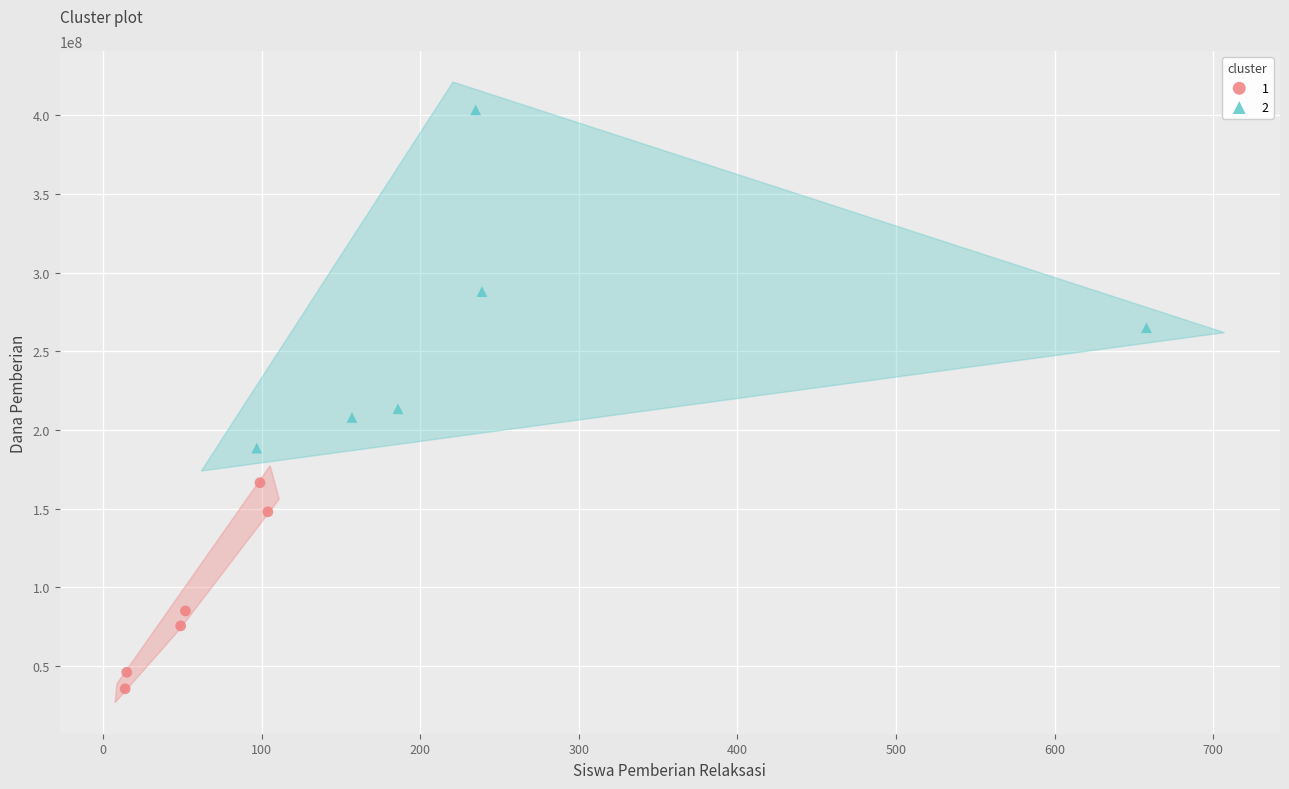

Which series reaches the minimum Y coordinate?

1